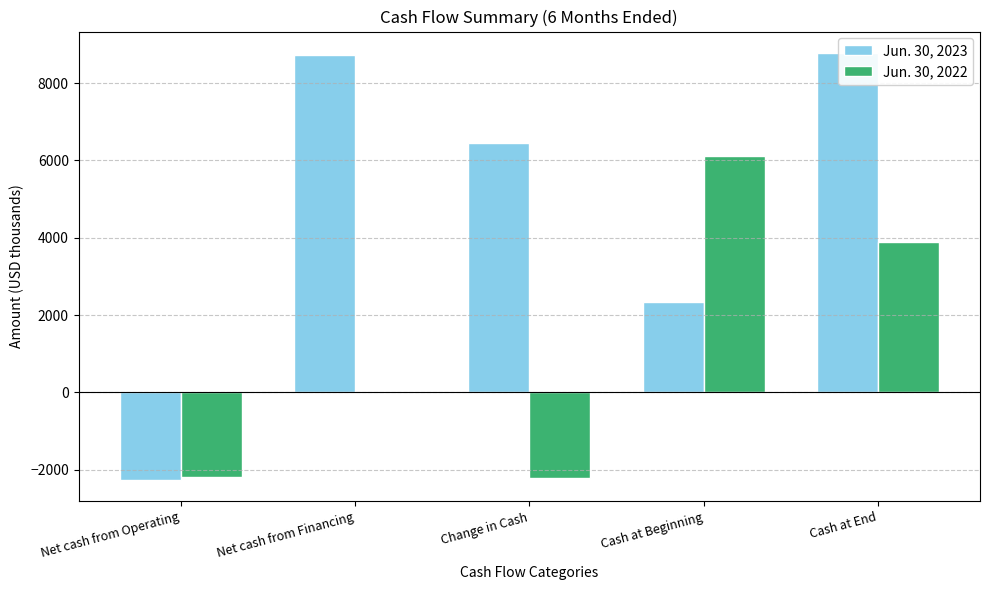

True or false: Jun. 30, 2022 has a value of 3898 at Cash at End.

True